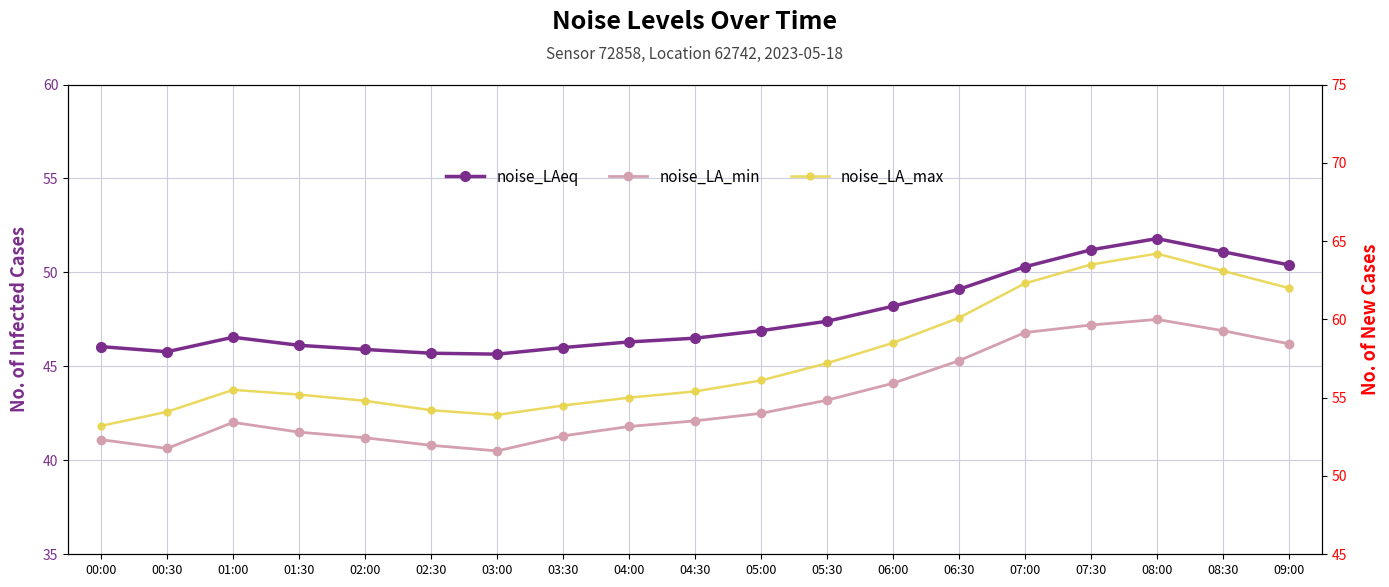

What is the average value of the noise_LA_max series?

57.5